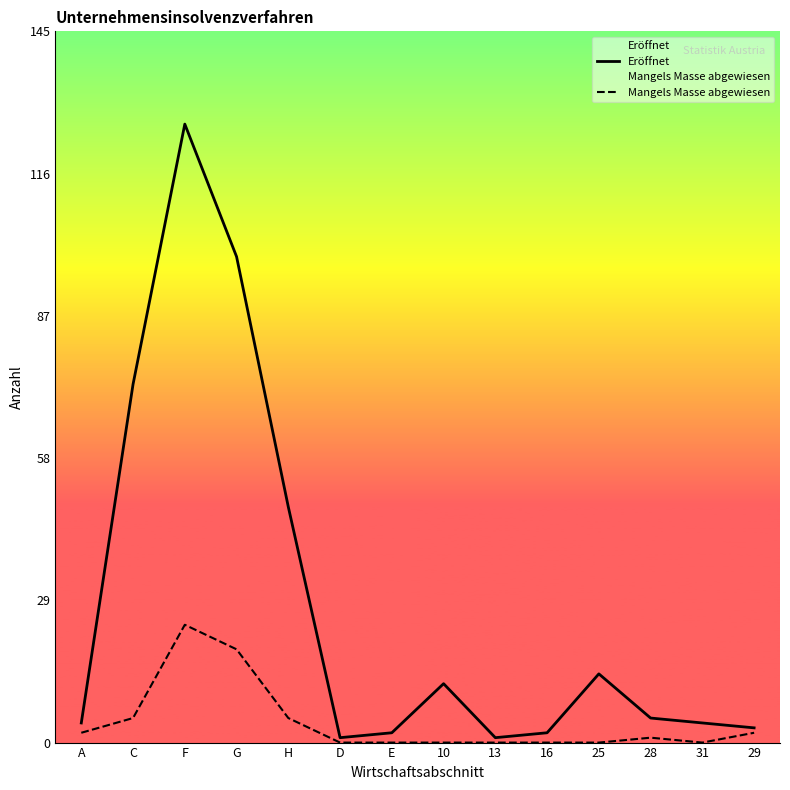

True or false: Eröffnet has a value of 14 at 25.

True